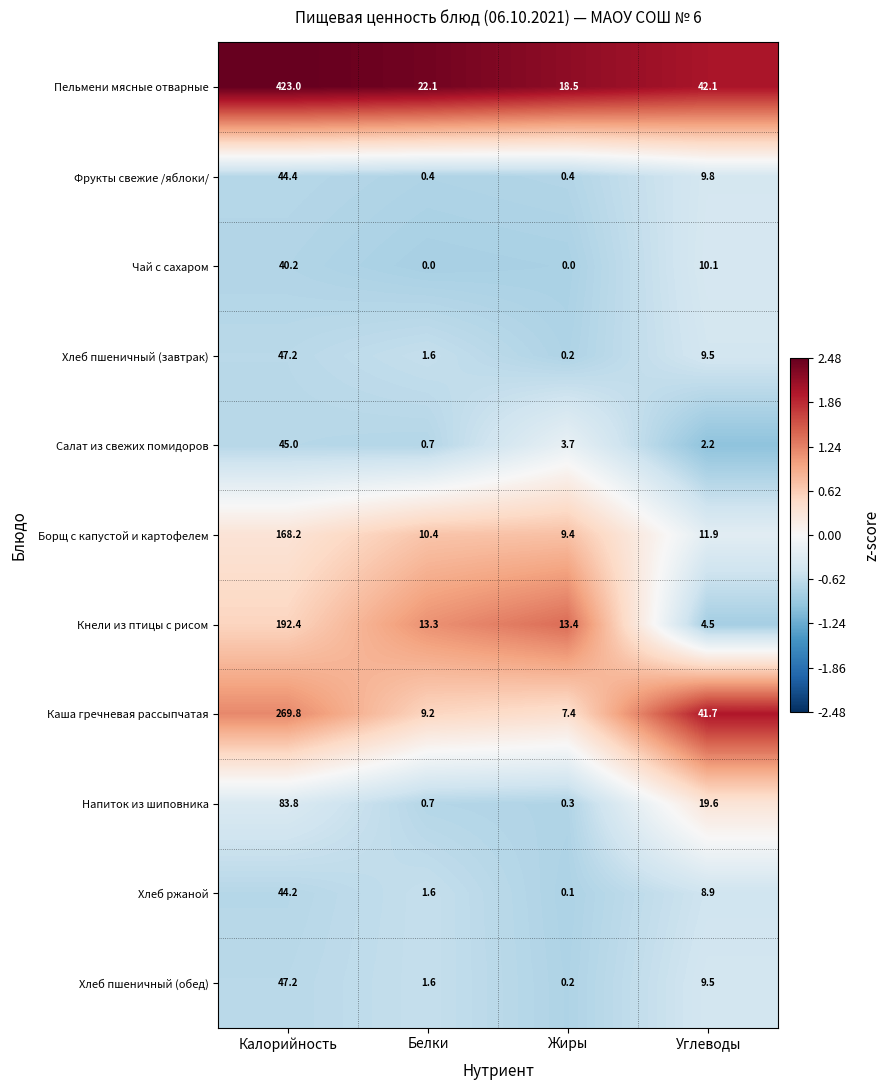

At which label is Чай с сахаром closest to 20?

Углеводы